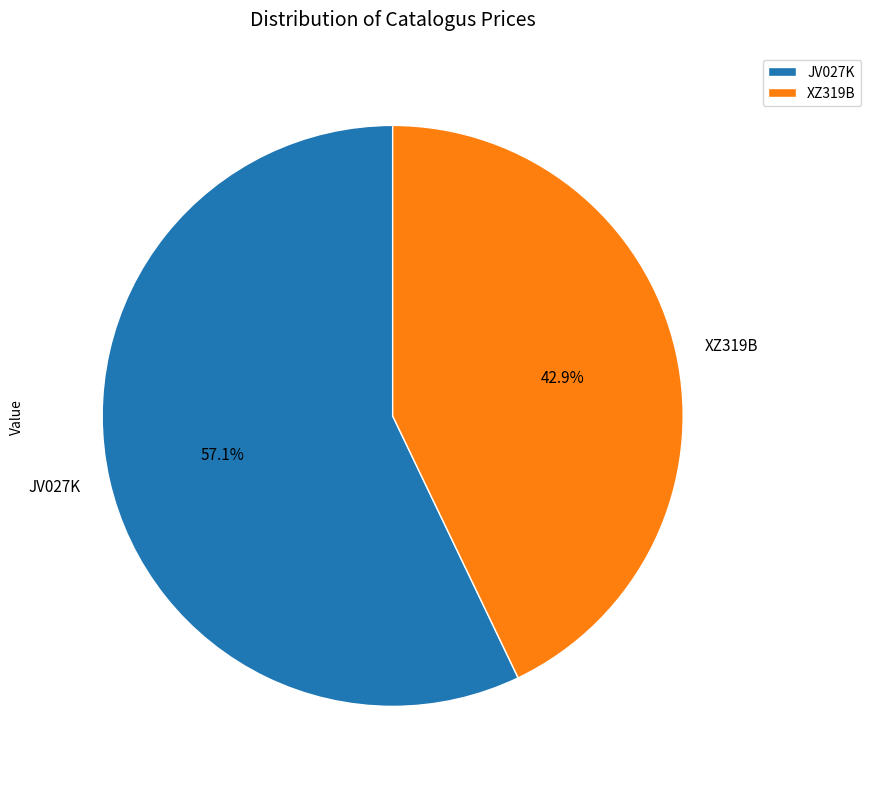

To the nearest percent, what percentage of the pie is JV027K?

57%